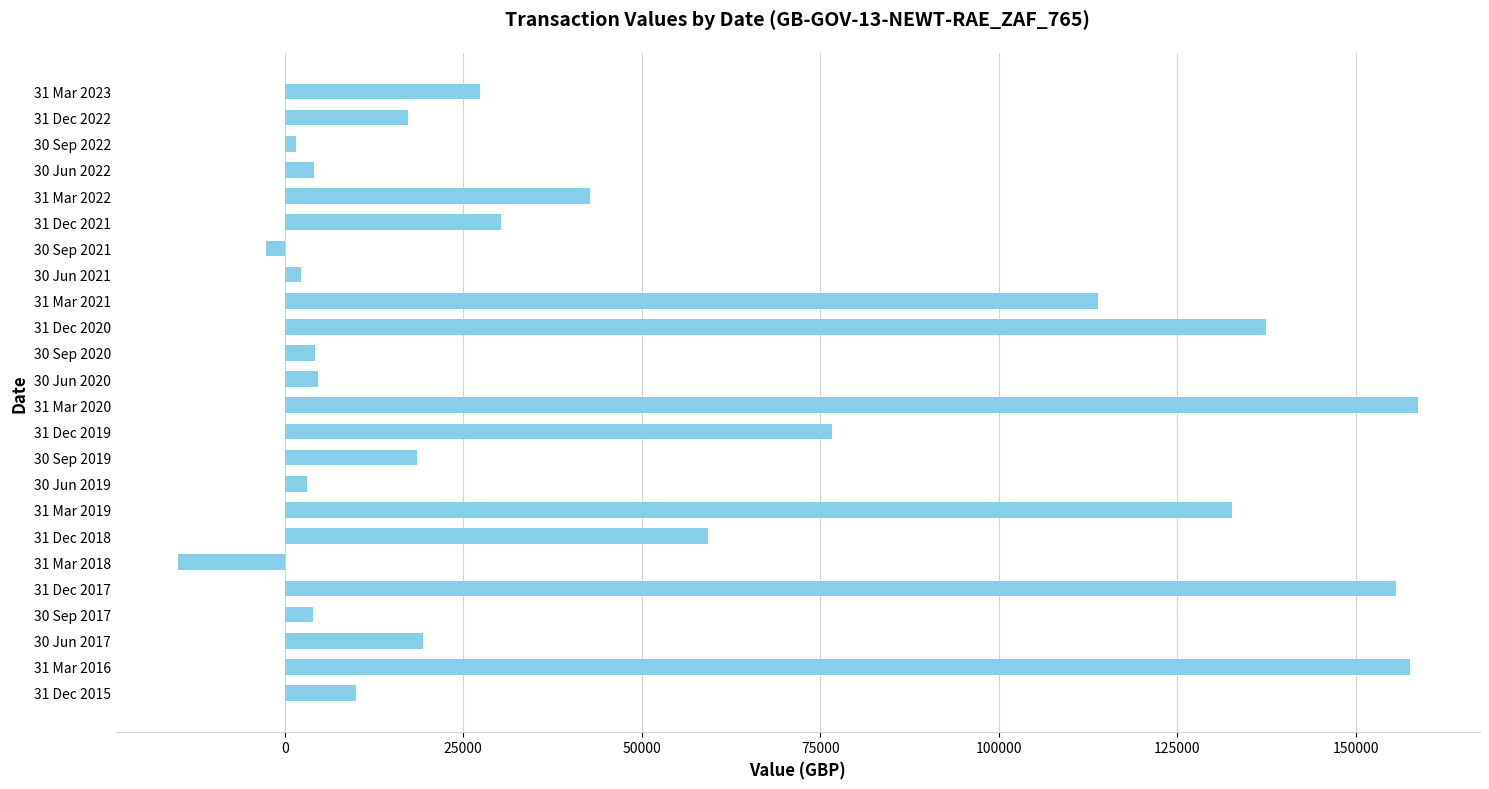

What is the sum of all values?

1163604.6